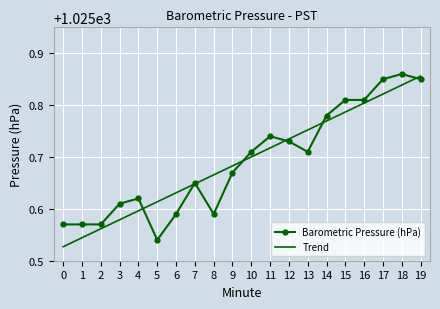

Count the number of categories in the chart.

20